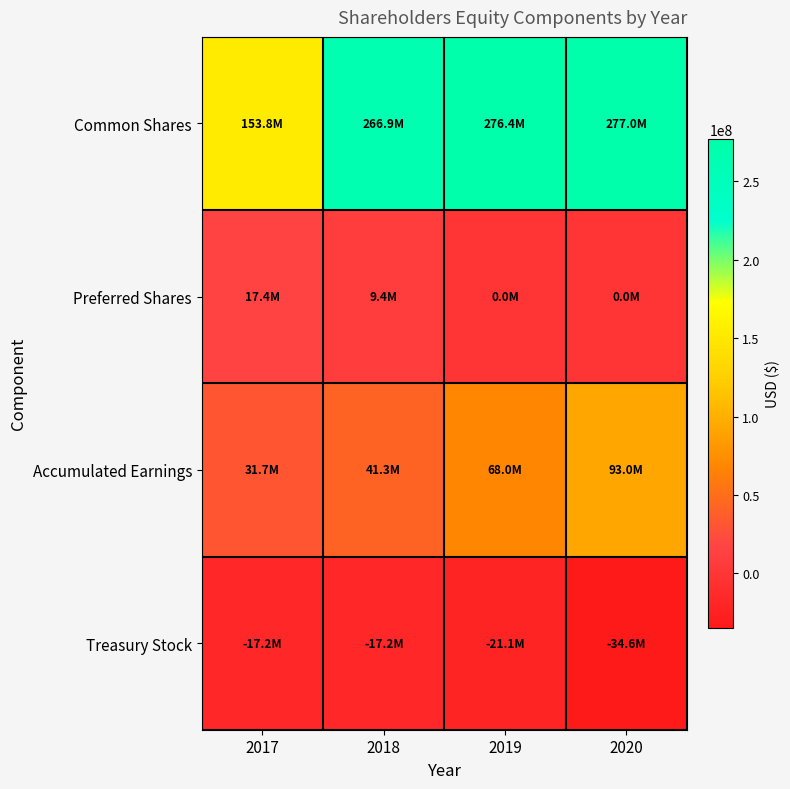

Count the number of data series in this chart.

4